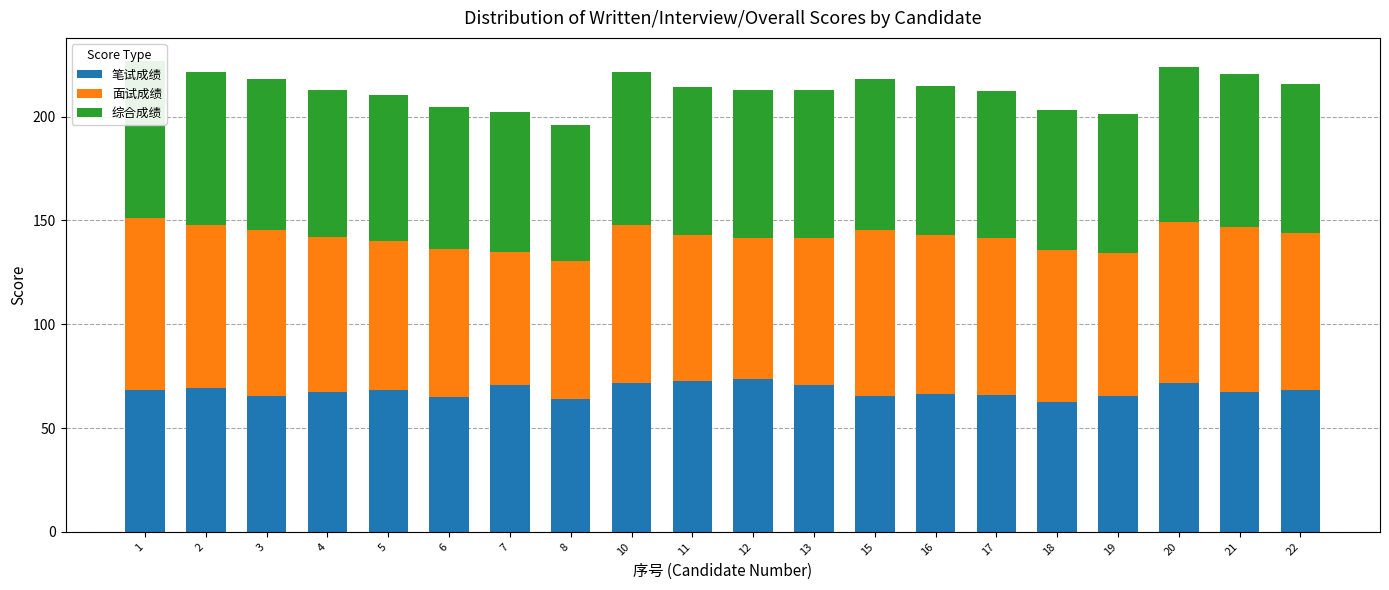

How many series are shown in this chart?

3